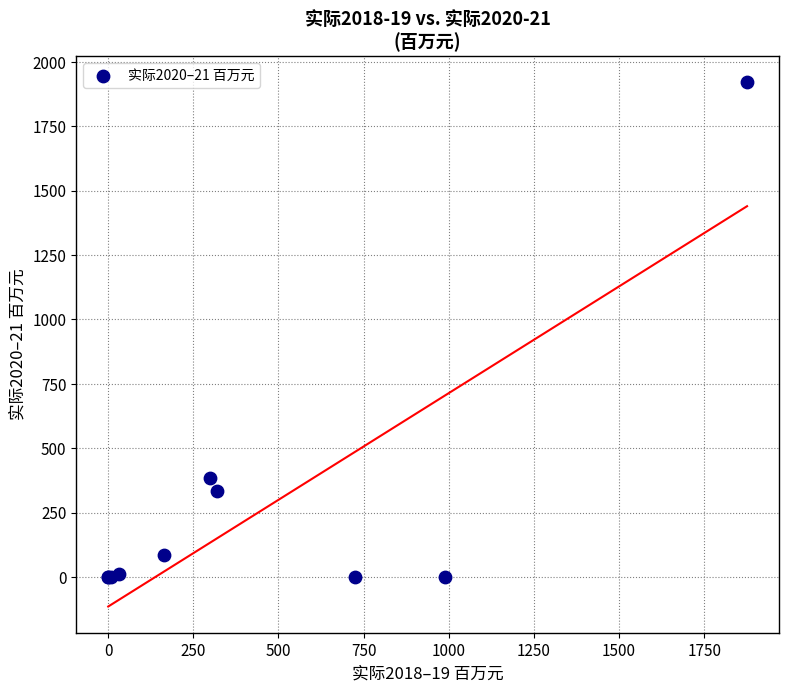

What Y value in the scatter plot is closest to 960?

386